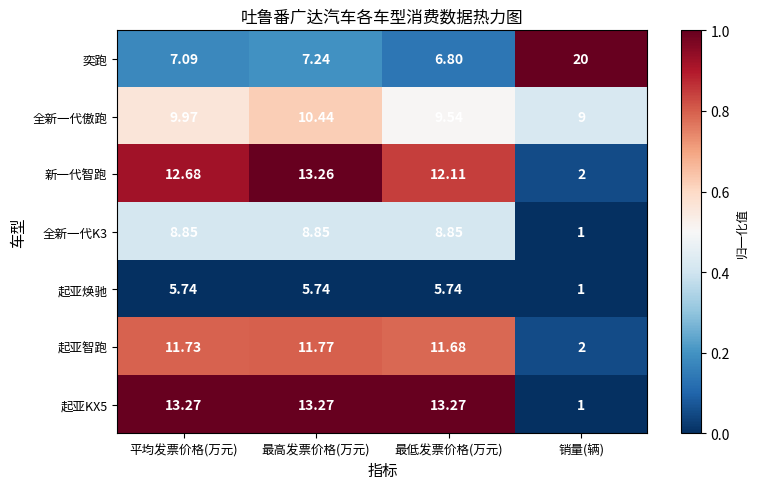

Which category has the lowest value in the 全新一代傲跑 series?

销量(辆)